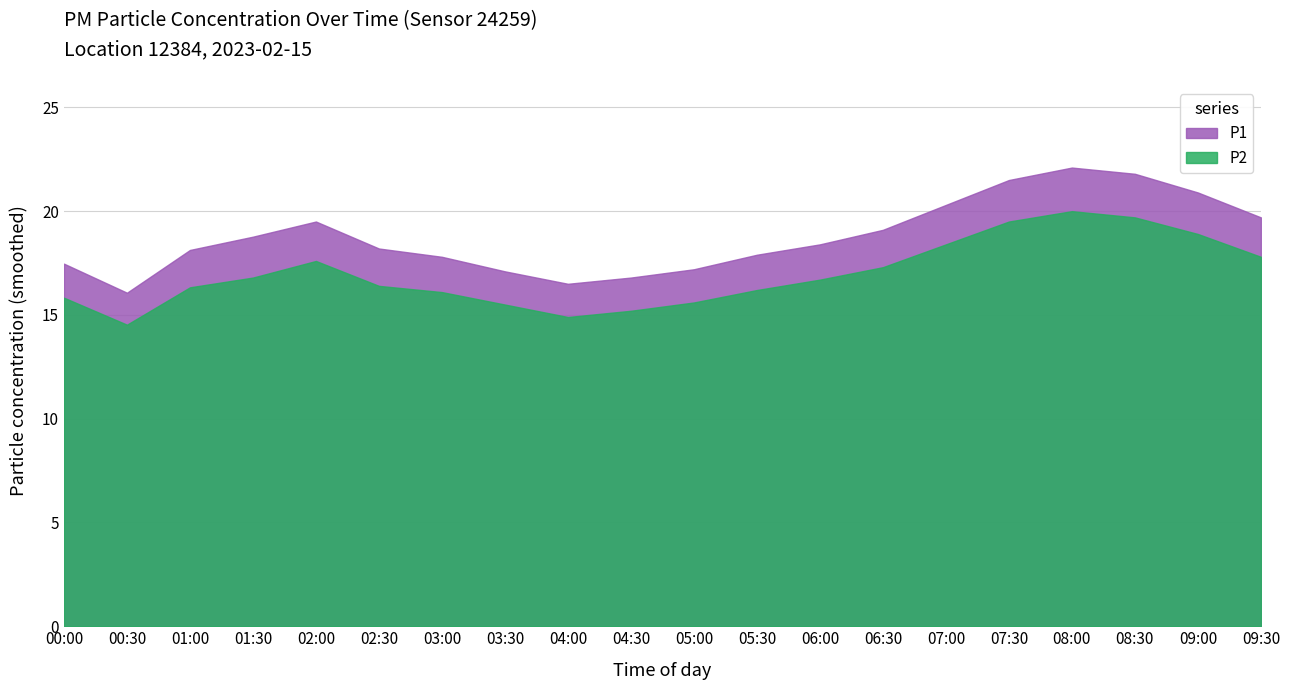

How many lines are shown in the chart?

2